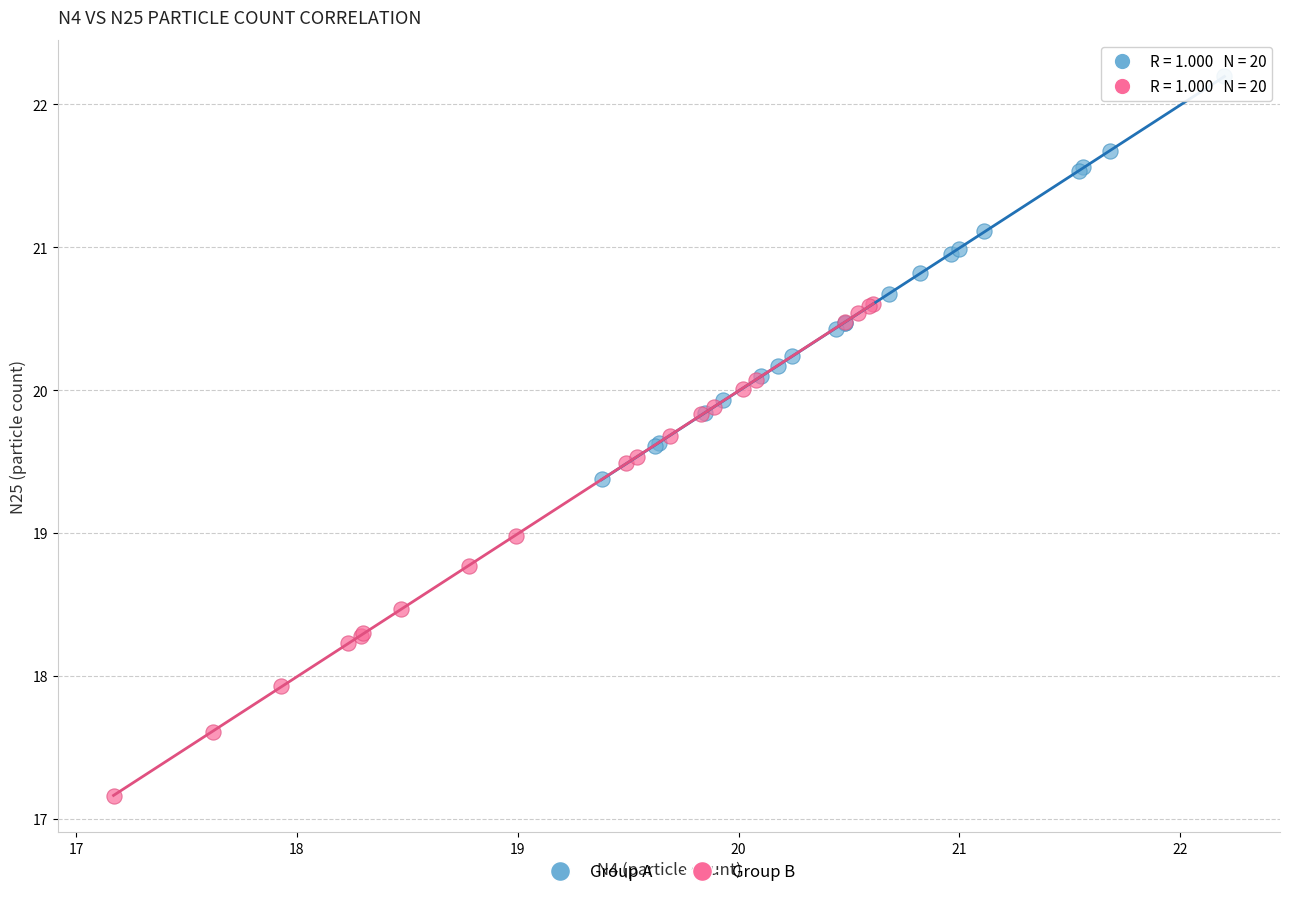

Which series contains the highest Y value?

Group A